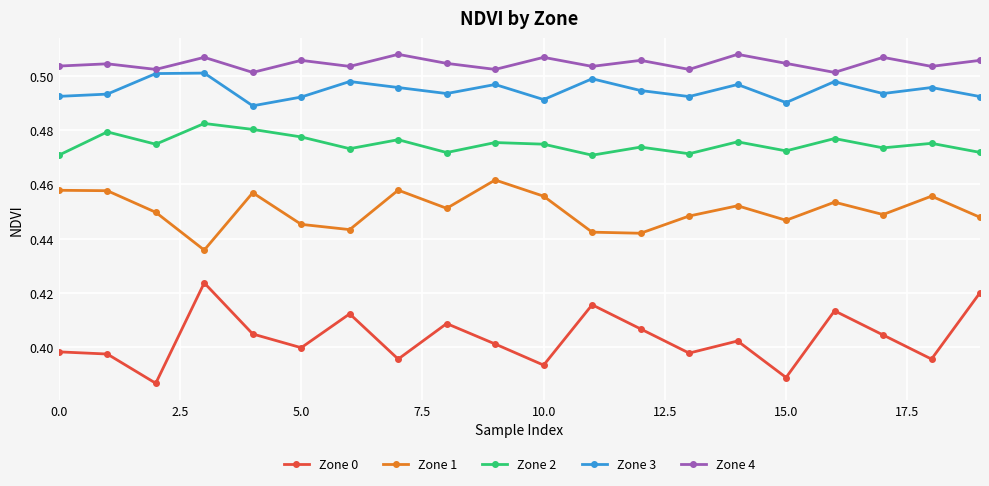

Rank the series by their maximum value, from highest to lowest.

Zone 4, Zone 3, Zone 2, Zone 1, Zone 0